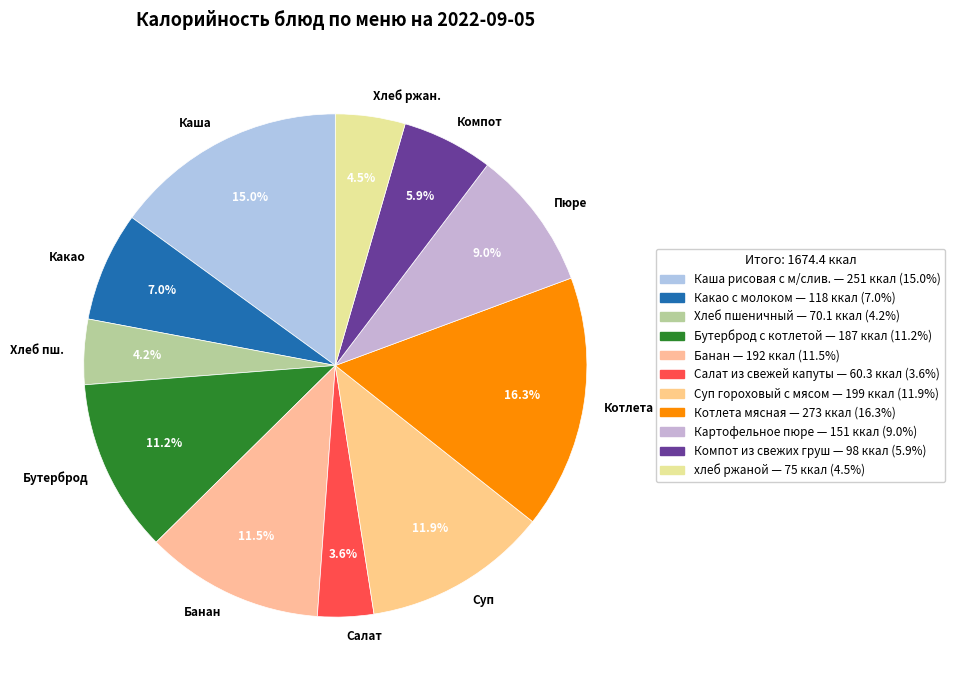

Approximately how many times larger is the value at Пюре compared to Суп?

0.8